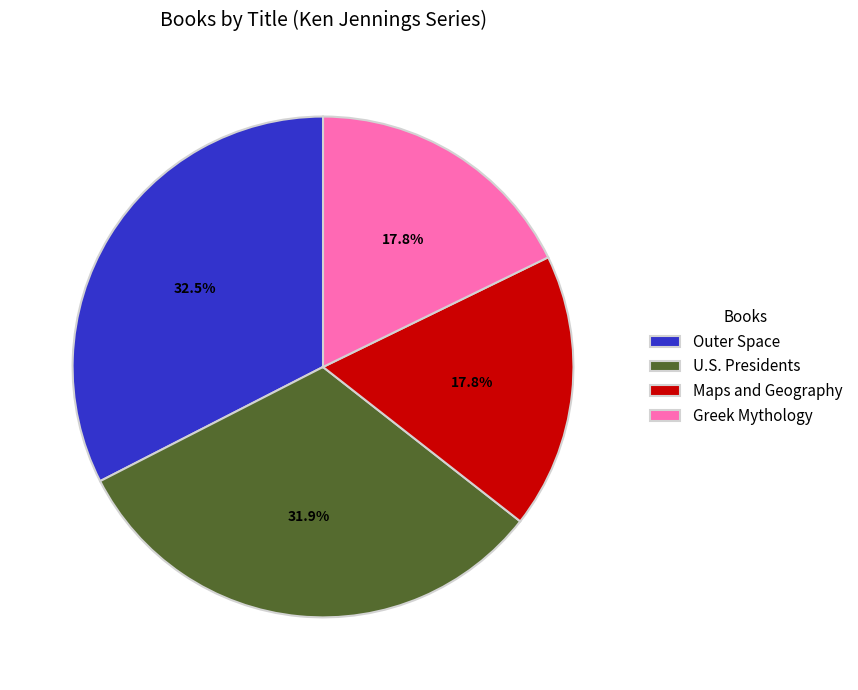

How many slices are in this pie chart?

4